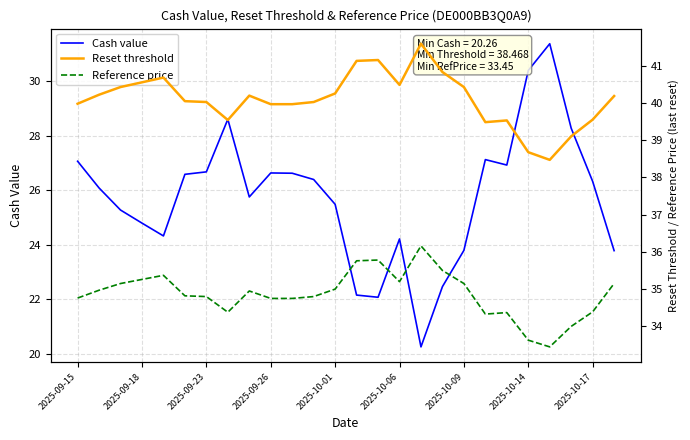

What is the maximum value for Cash value?

31.4